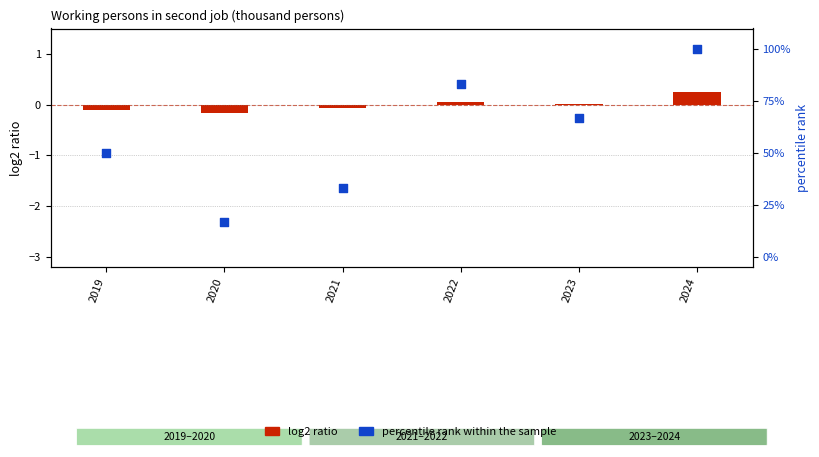

Between 2021 and 2023, which is larger?

2023